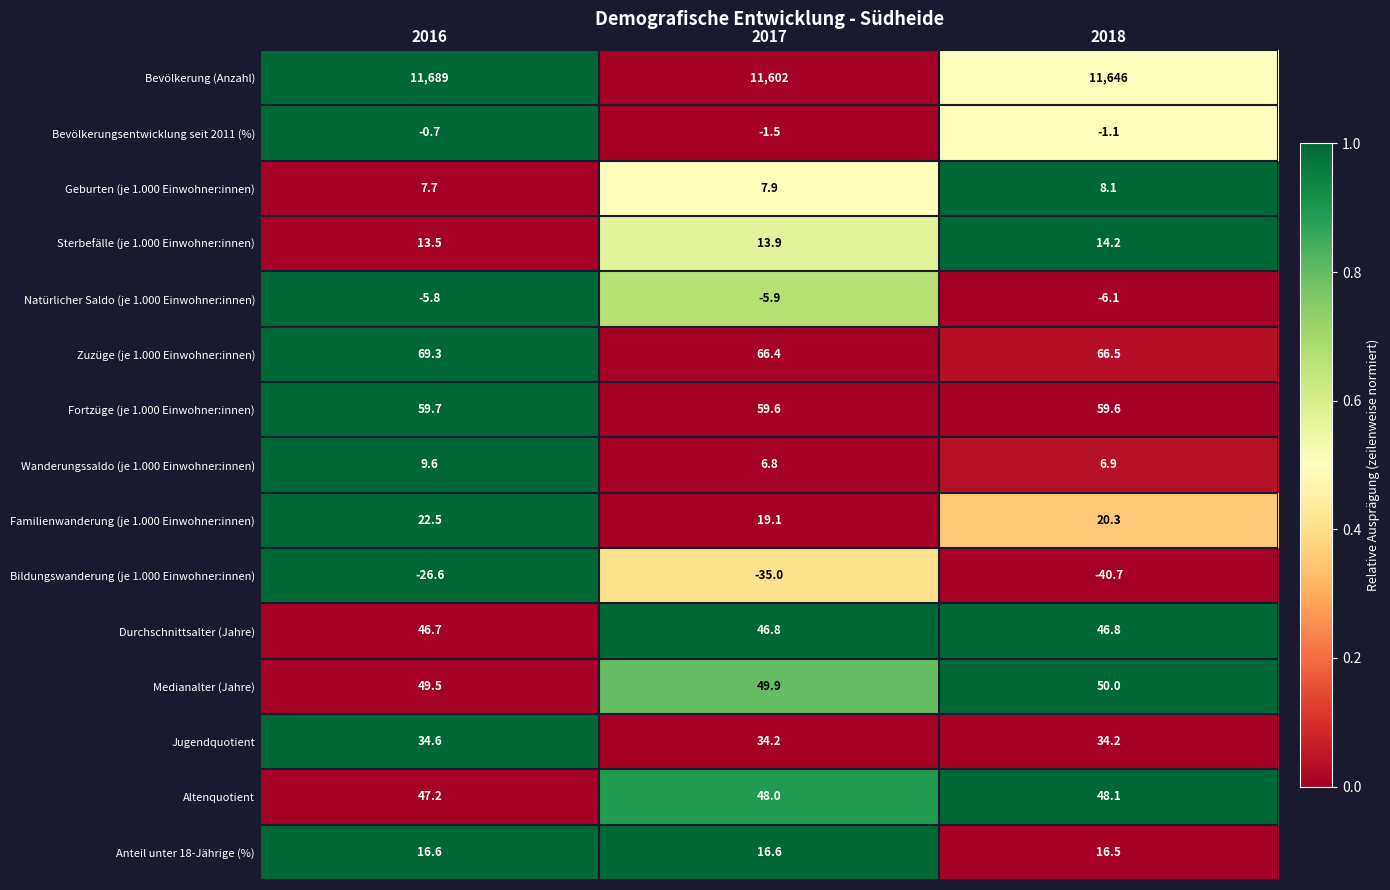

The Familienwanderung (je 1.000 Einwohner:innen) series shows 22.5 at 2016. True or false?

True